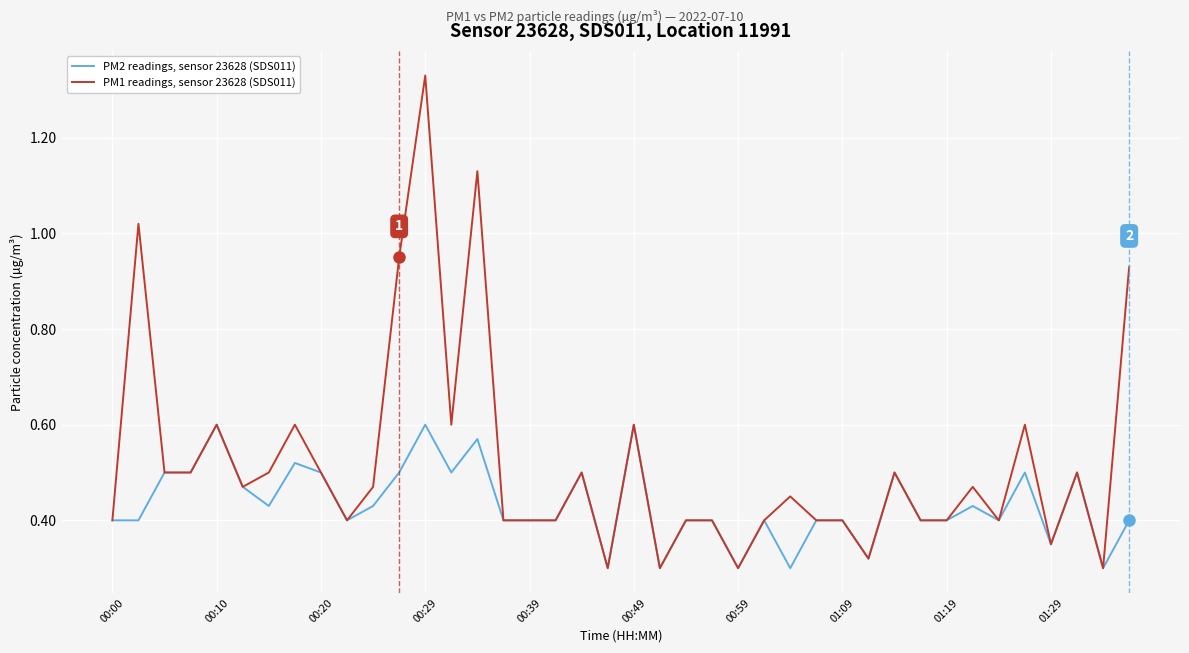

What is the sum of all PM1 readings, sensor 23628 (SDS011) values?

20.8